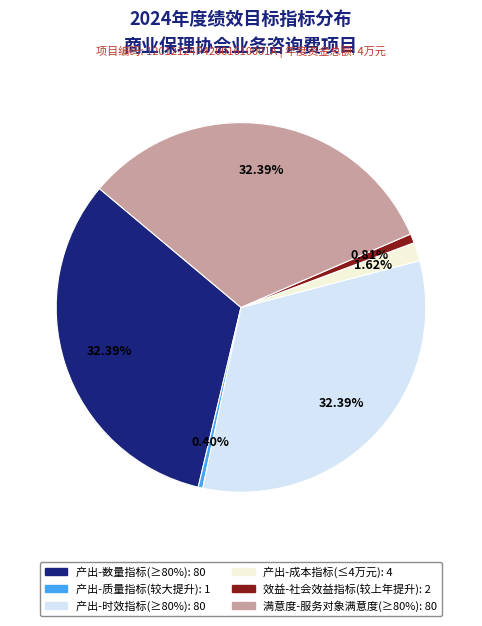

Is there a majority slice in this chart?

No